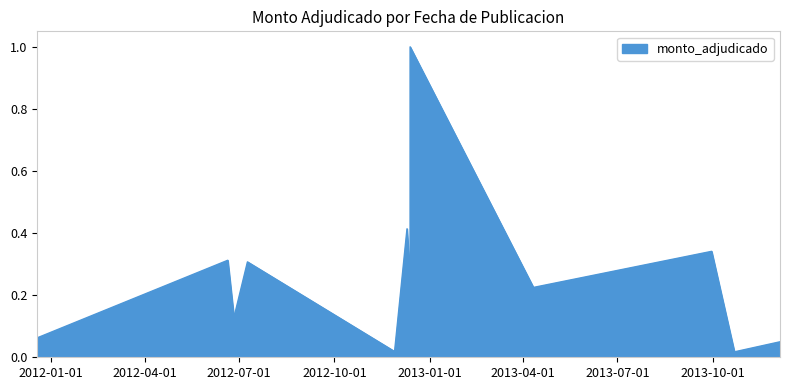

What is the label of the 12th point from the left?

2013-12-05